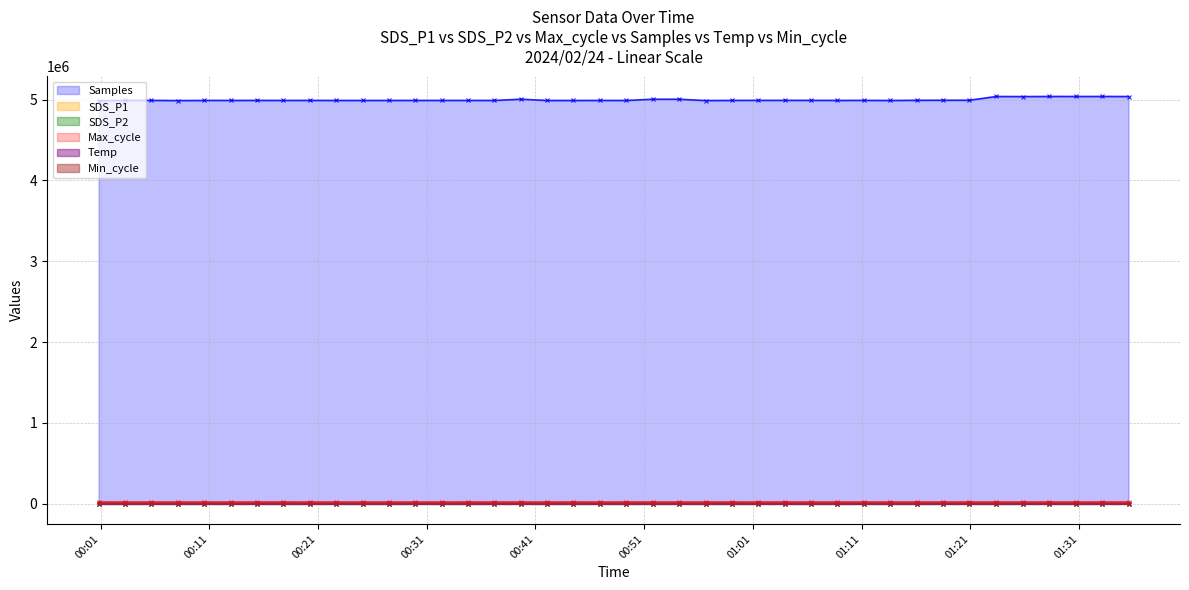

Which series changed the most between 2024/02/24 00:00:49 and 2024/02/24 00:22:40?

Samples